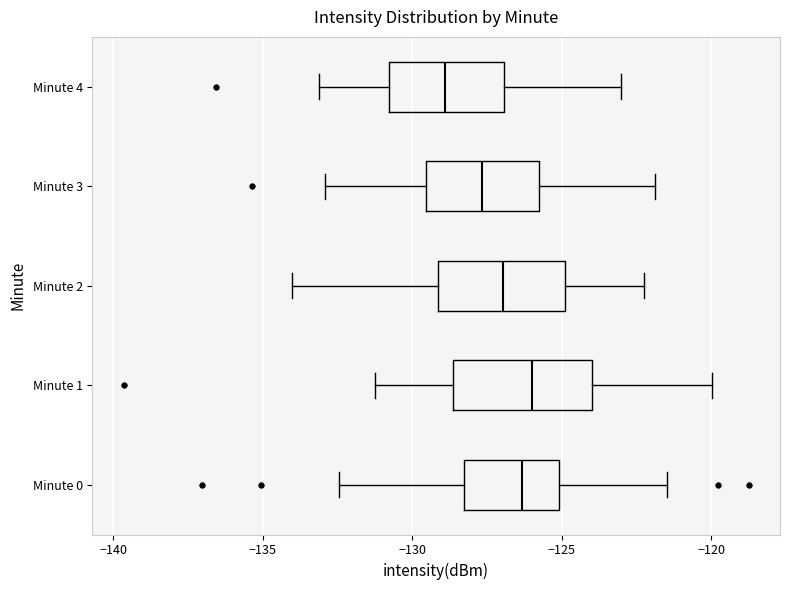

Where is the left edge of the box for Minute 1 on the x-axis? The values are not printed on the chart, so give them approximately, as read against the axis.

-128.5